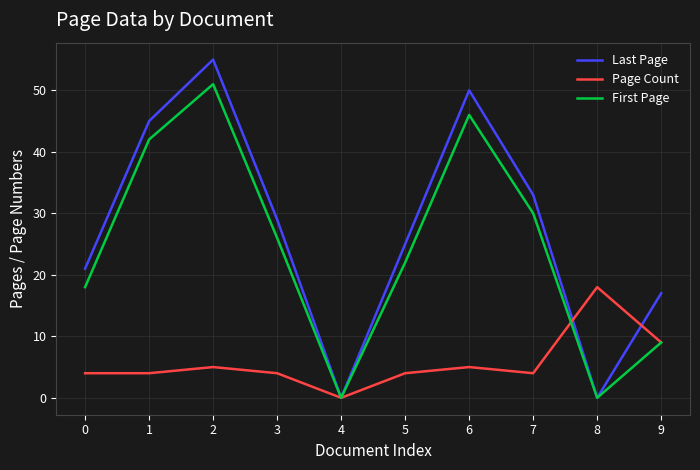

List the series in order of their peak value, highest first.

Last Page, First Page, Page Count